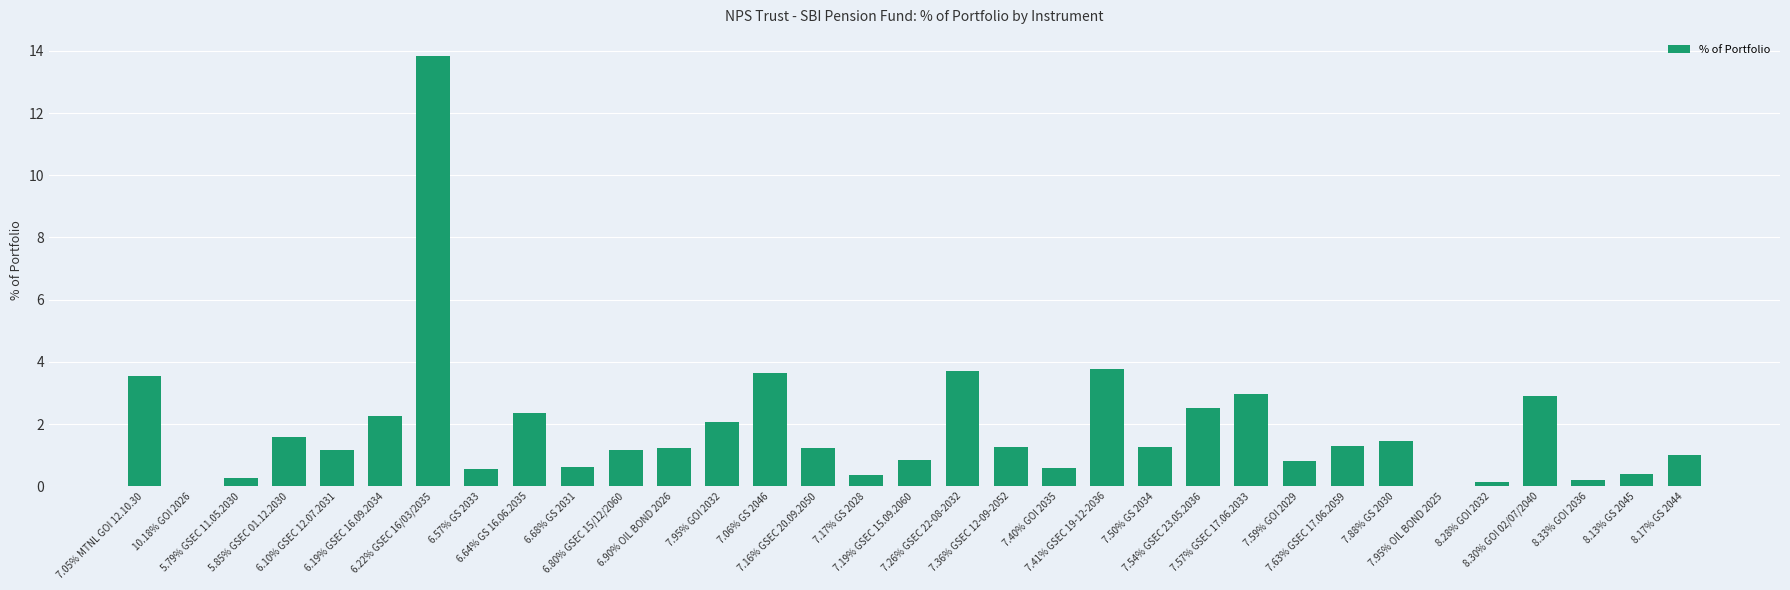

The chart shows a value of 1.6 at 6.10% GSEC 12.07.2031. True or false?

False